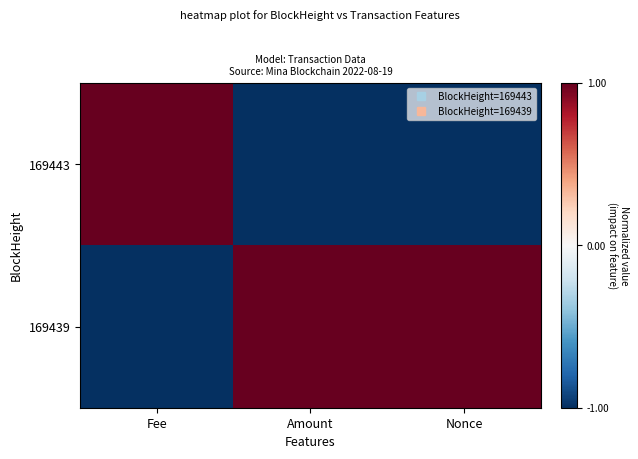

Which label corresponds to the smallest value in the chart?

Nonce